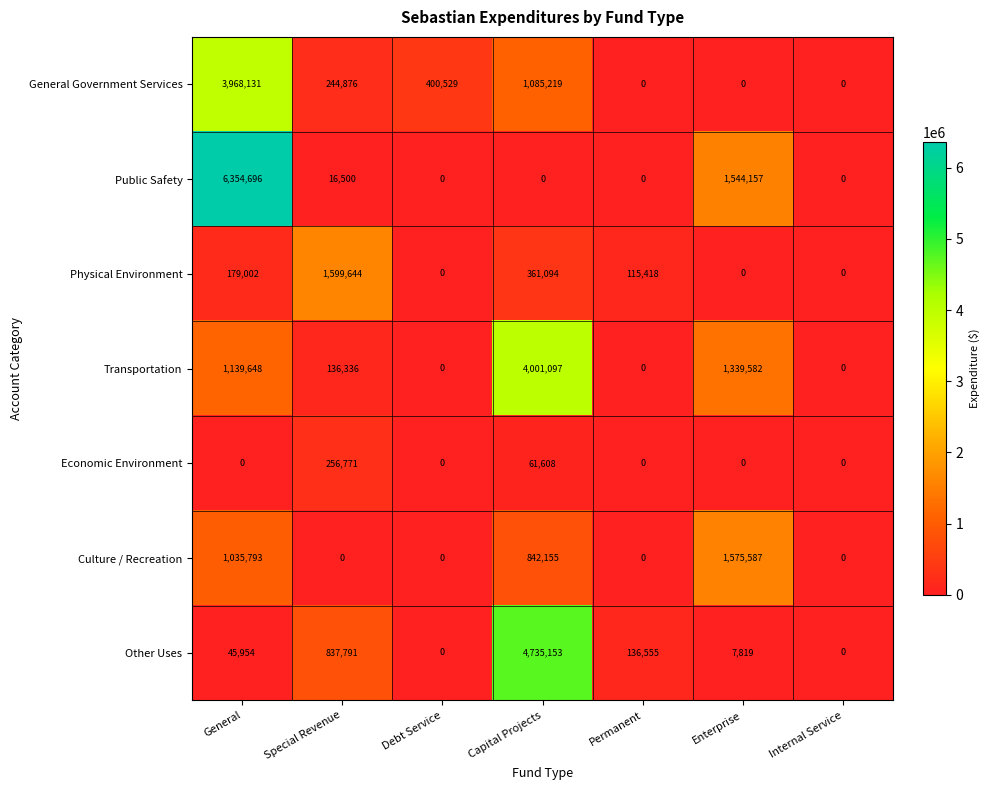

What is the maximum value for Physical Environment?

1599644